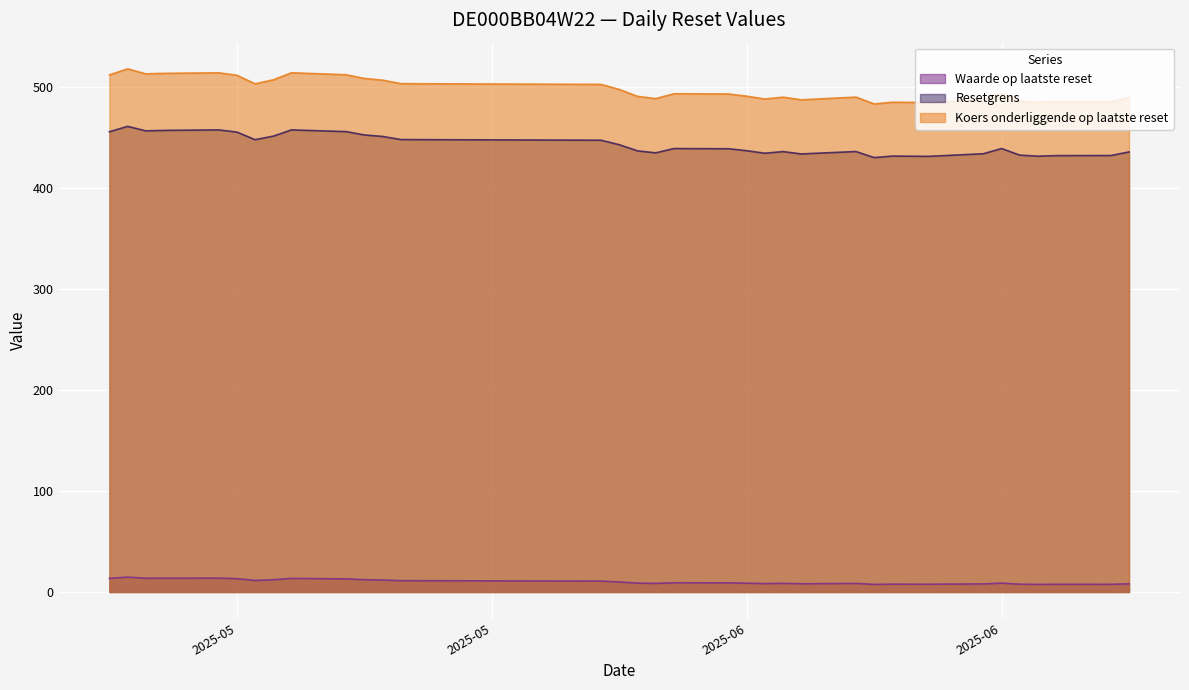

What is the label of the 8th point from the left?

2025-05-15